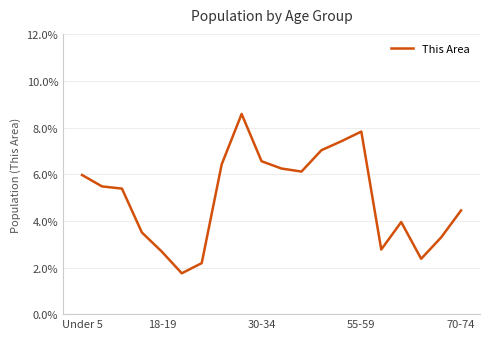

Does the chart have visible grid lines?

Yes